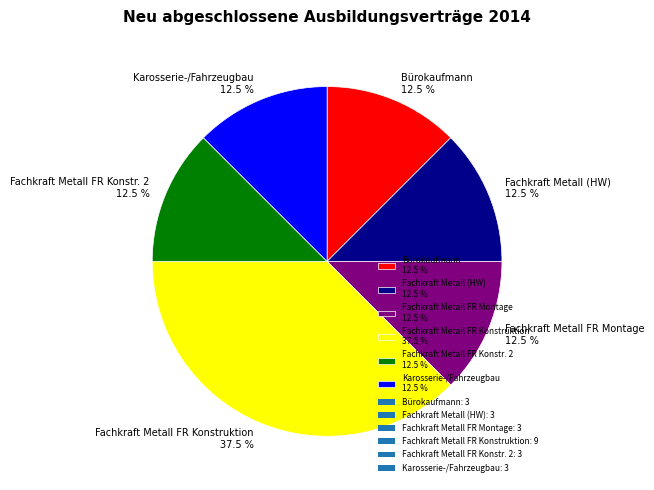

What is the largest slice in the pie chart?

Fachkraft Metall FR Konstruktion 37.5 %